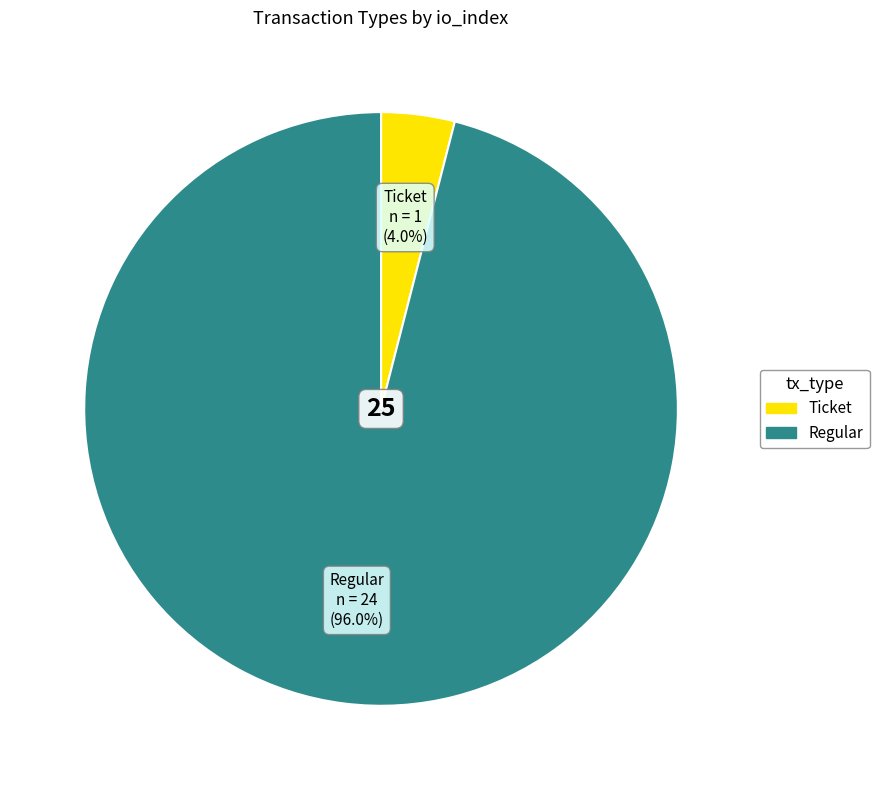

What is the smallest slice in the pie chart?

Ticket